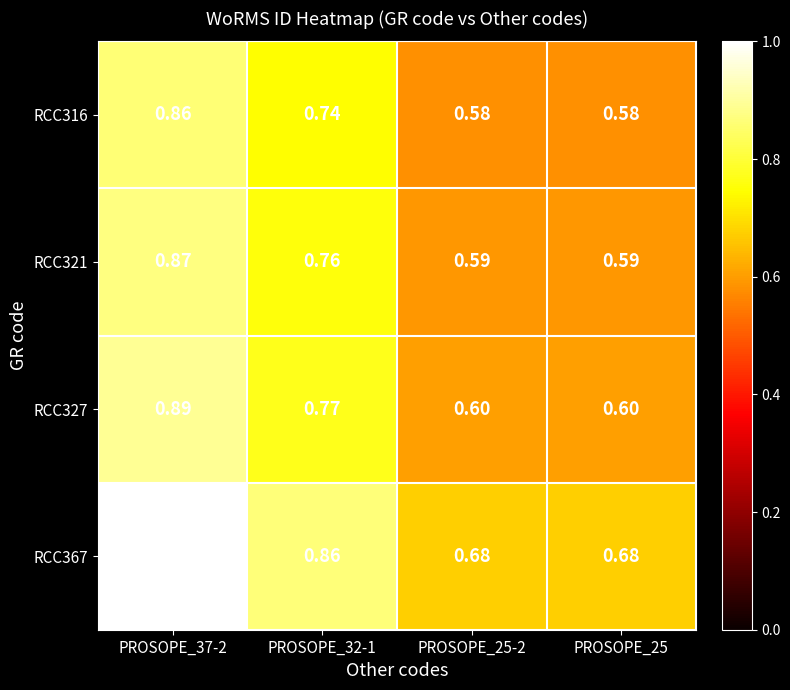

Is the value of RCC316 at PROSOPE_25 greater than the value of RCC367 at PROSOPE_37-2?

No